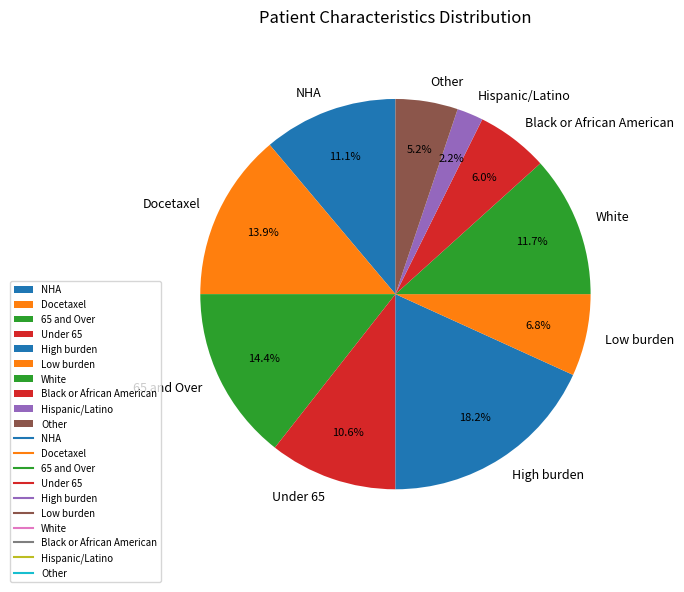

What is the ratio of the value at White to the value at Docetaxel?

0.8